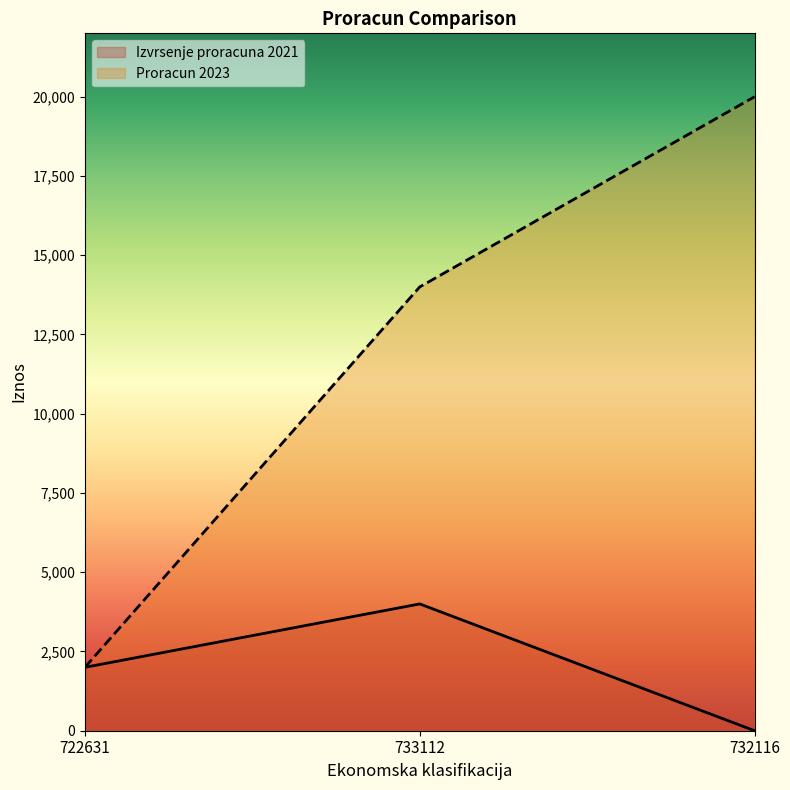

List the series in order of their overall mean, highest first.

Proracun 2023, Izvrsenje proracuna 2021